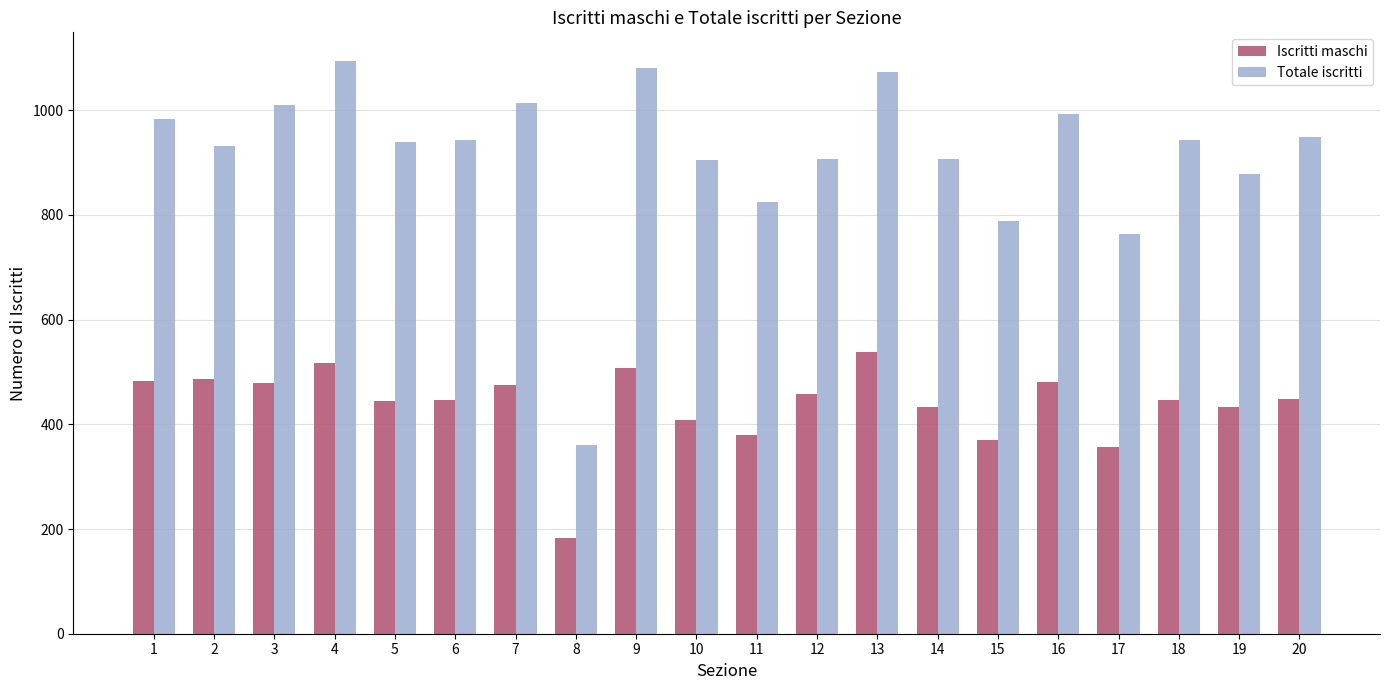

Where is Totale iscritti nearest to the value 727?

17